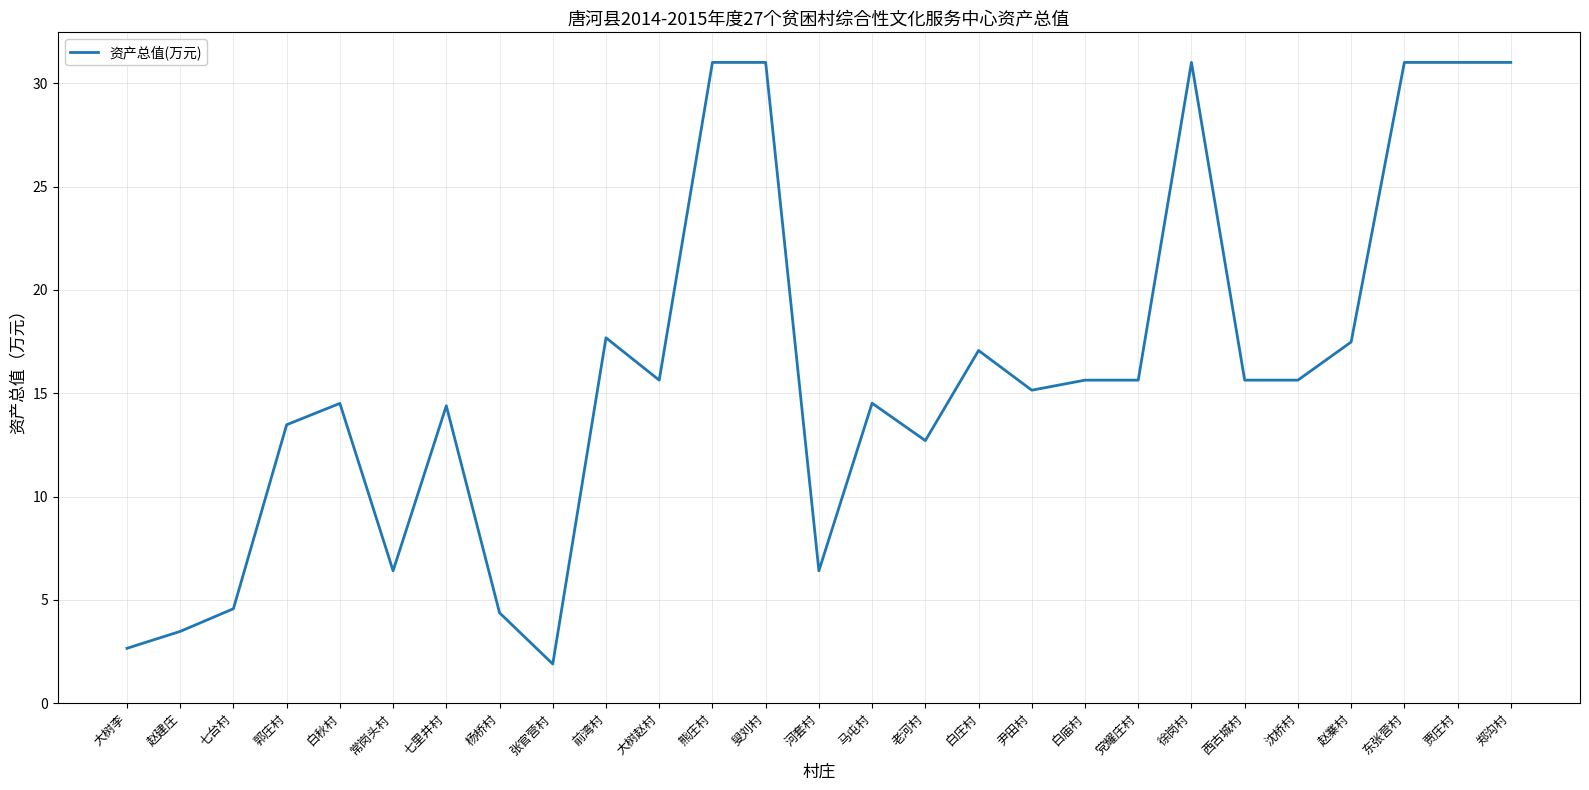

Approximately how many times larger is the value at 七里井村 compared to 大树赵村?

0.9